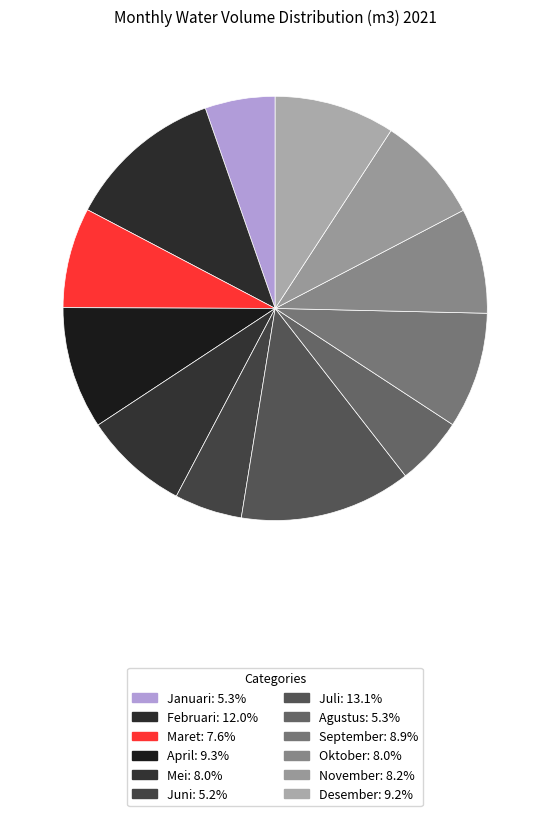

How many slices are in this pie chart?

12